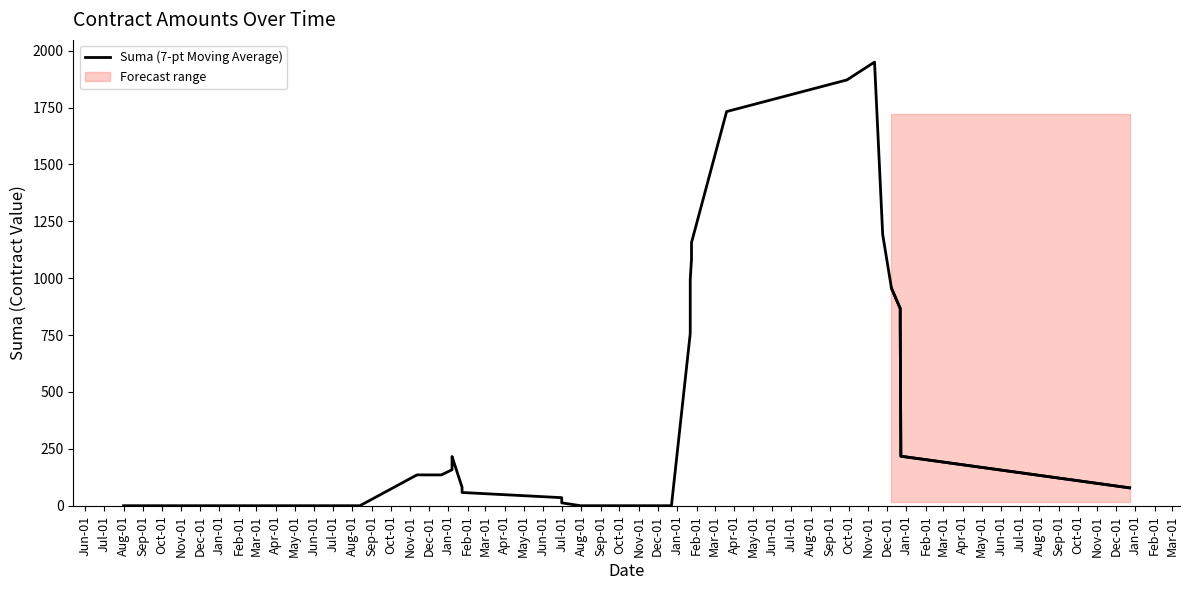

How many data points are less than 80?

18